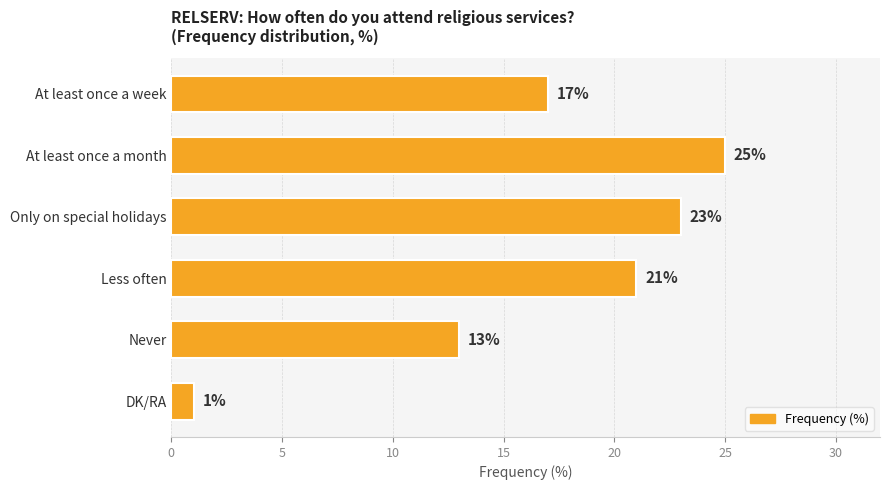

Are the bars horizontal?

Yes